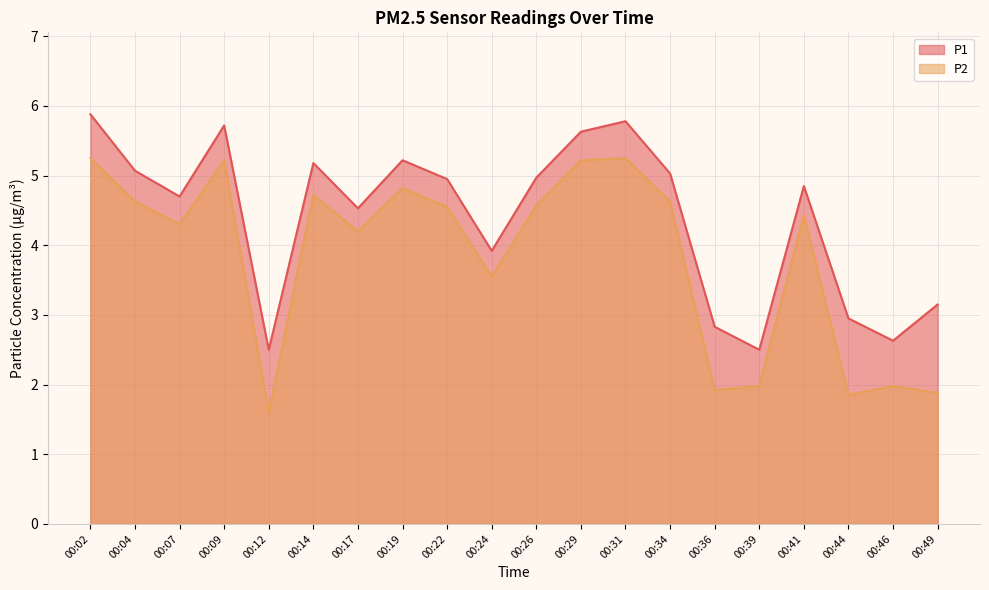

Which series has the largest total across all categories?

P1